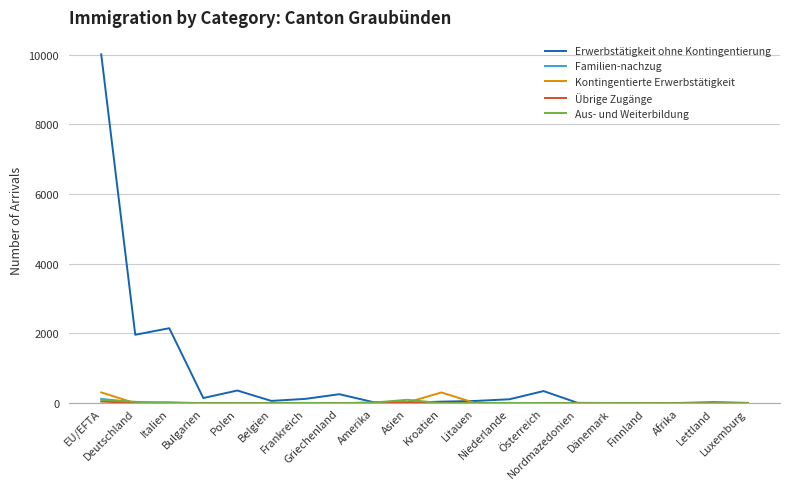

Which series has the largest total across all categories?

Erwerbstätigkeit ohne Kontingentierung